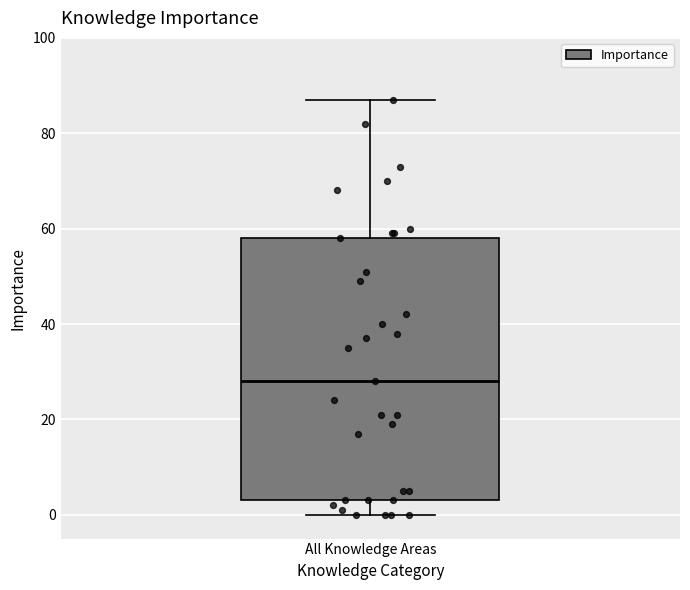

Where is the upper edge of the box for All Knowledge Areas on the y-axis? The values are not printed on the chart, so give them approximately, as read against the axis.

58